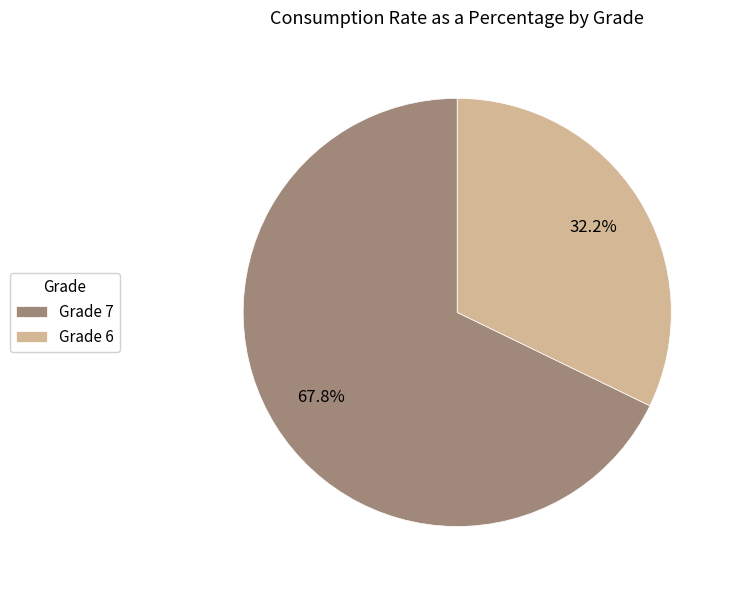

Which slice is the largest?

Grade 7